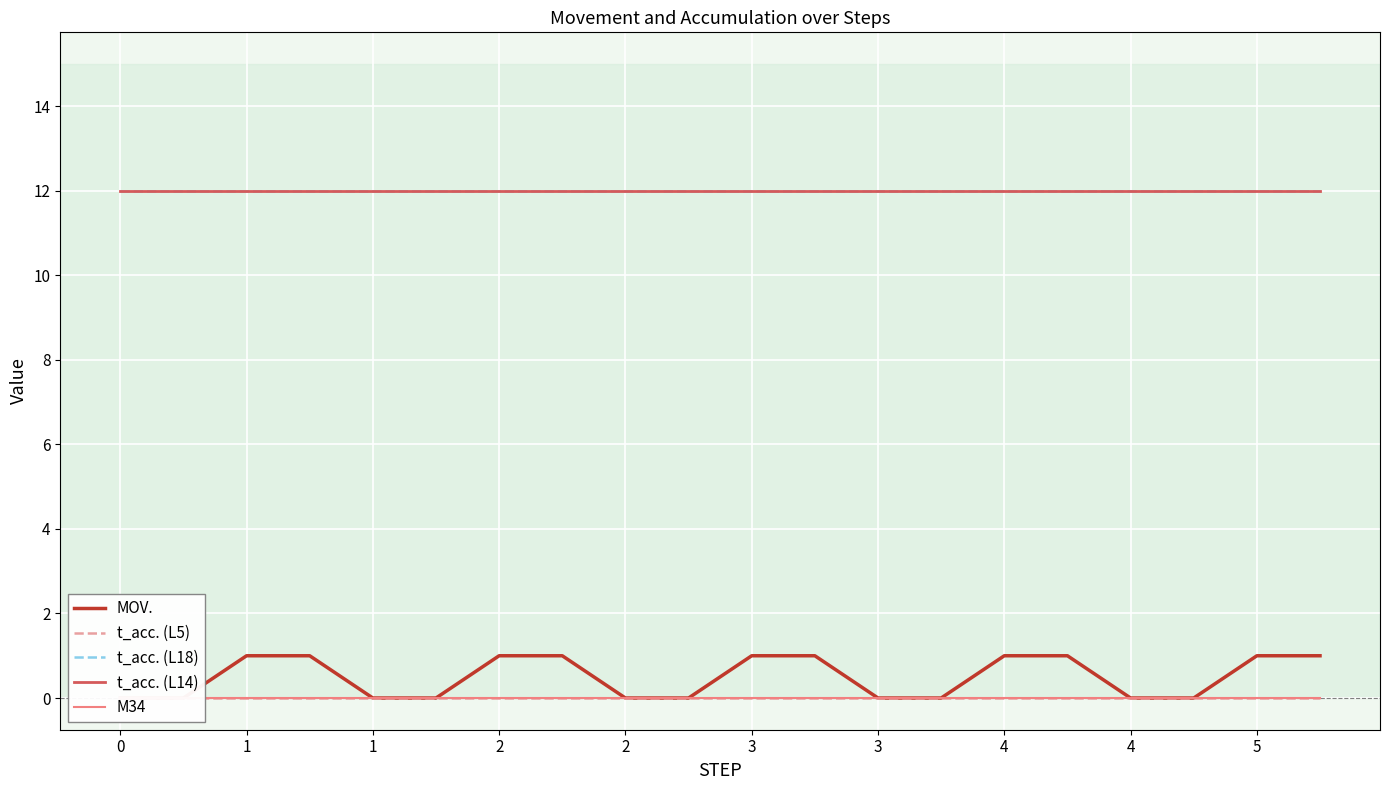

How many MOV. values are between 0 and 1?

20